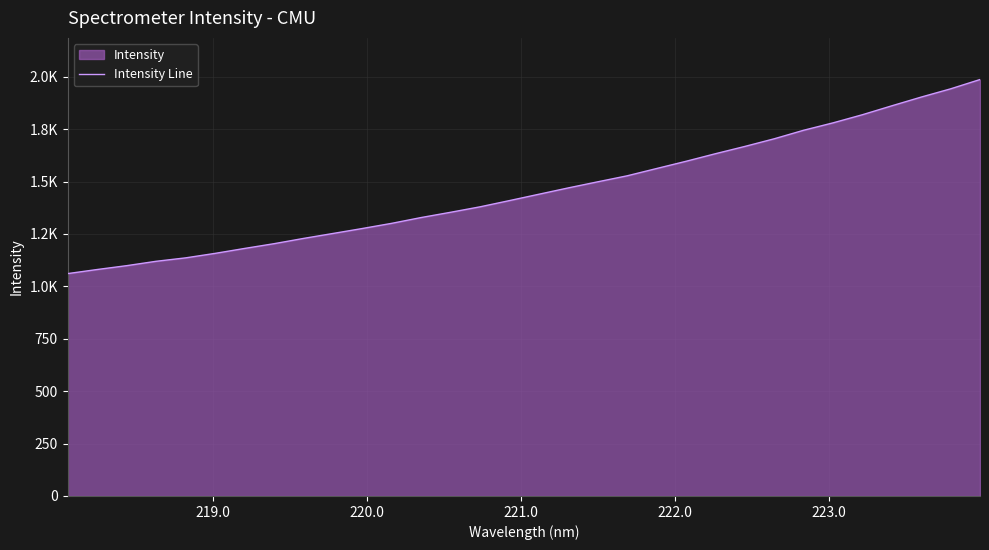

Reading left to right, what are all the values shown in this chart?

1060.9	1080.4	1098.8	1119.6	1136.0	1157.3	1180.9	1203.5	1228.6	1252.2	1276.0	1300.7	1328.4	1353.5	1379.5	1409.2	1439.5	1469.8	1498.9	1527.5	1562.2	1596.7	1632.9	1667.6	1704.2	1744.8	1780.1	1819.0	1861.6	1903.2	1942.5	1986.9